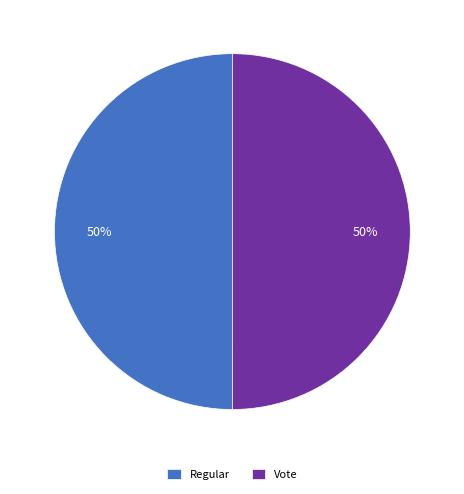

True or false: Regular accounts for 60% of the total.

False